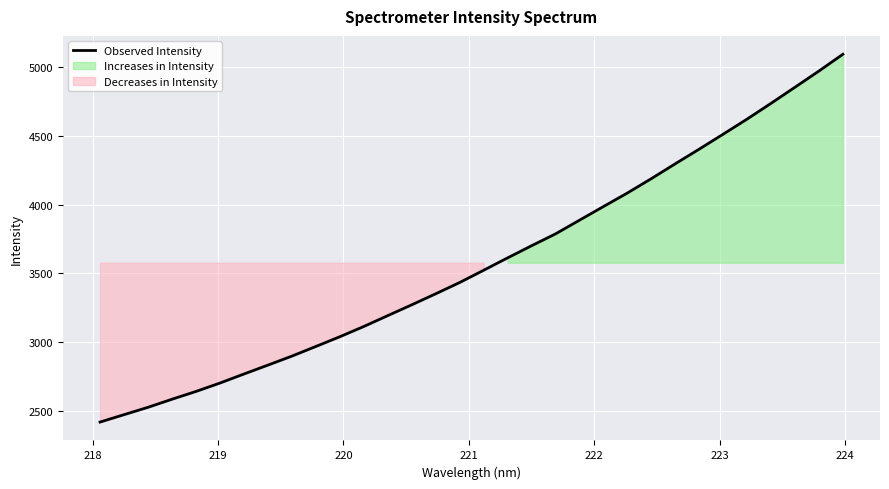

What is the average value?

3578.2